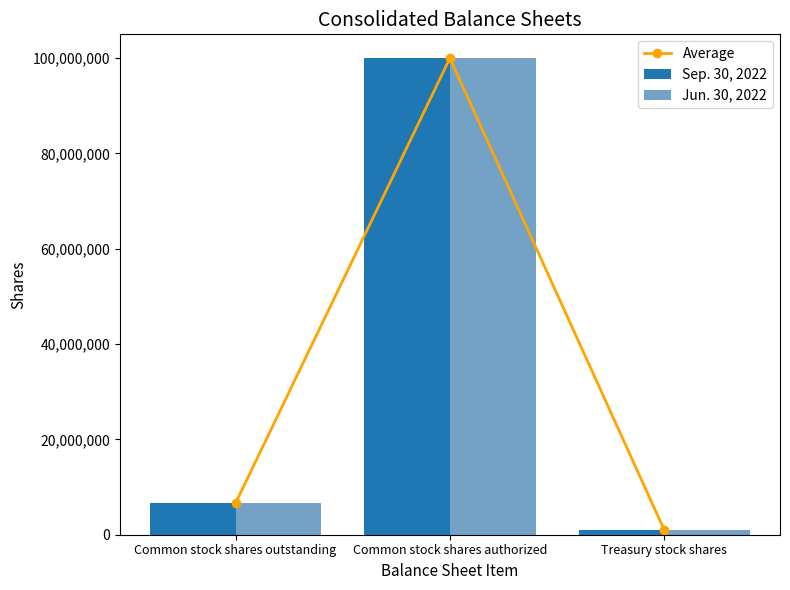

How many data points does each series have?

3